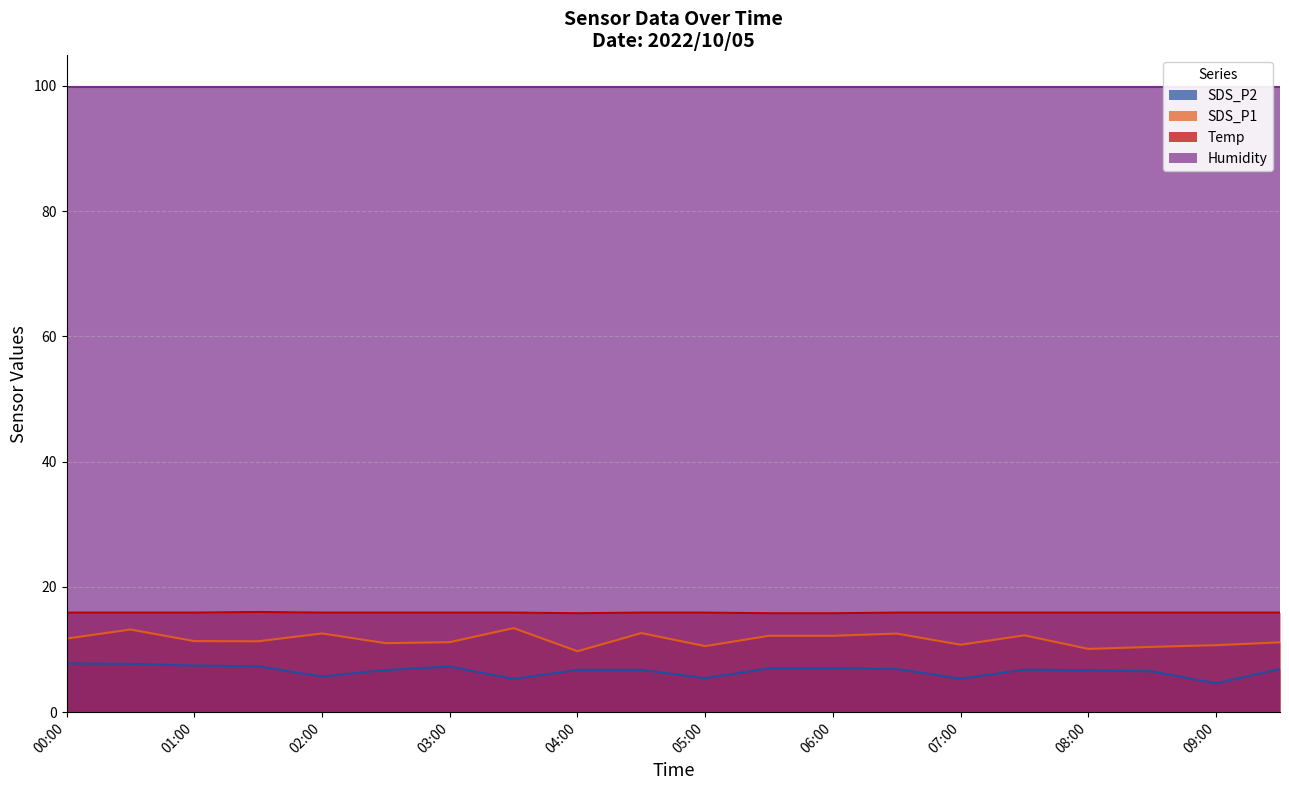

True or false: Temp and SDS_P2 cross at least once.

False